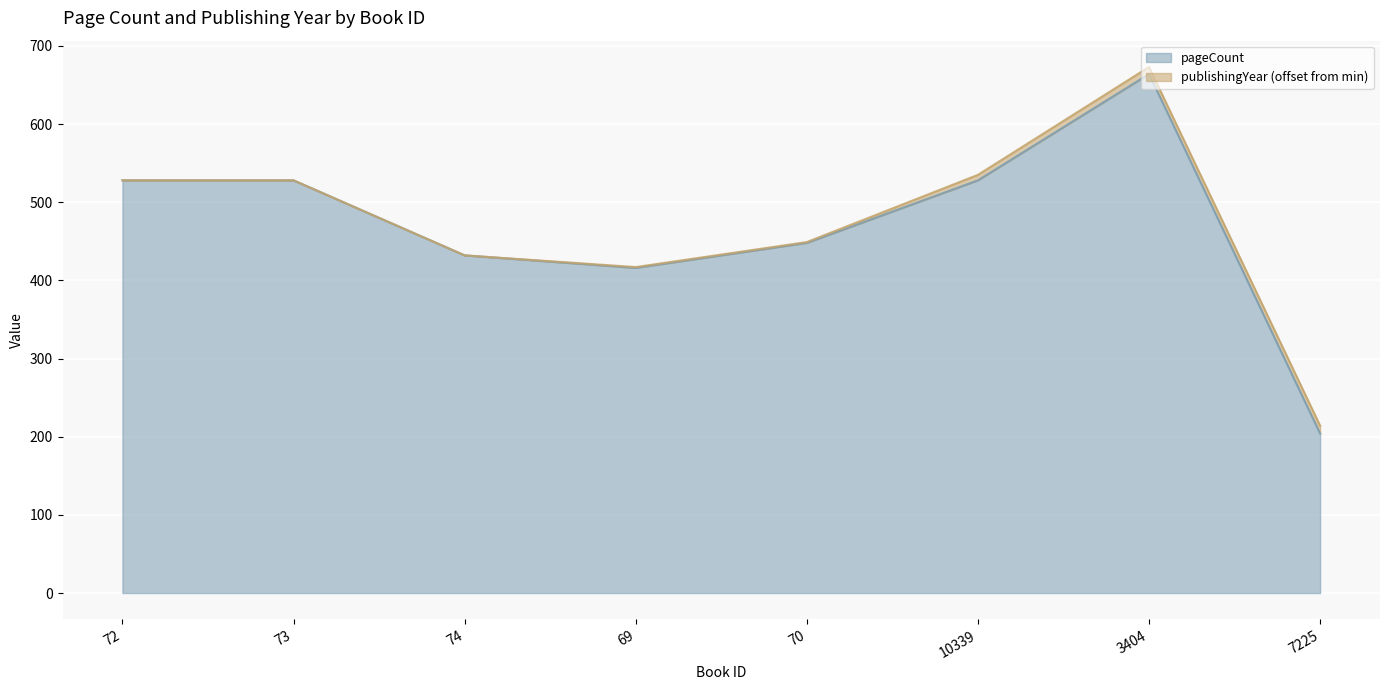

What is the change in value from 70 to 3404?

+216